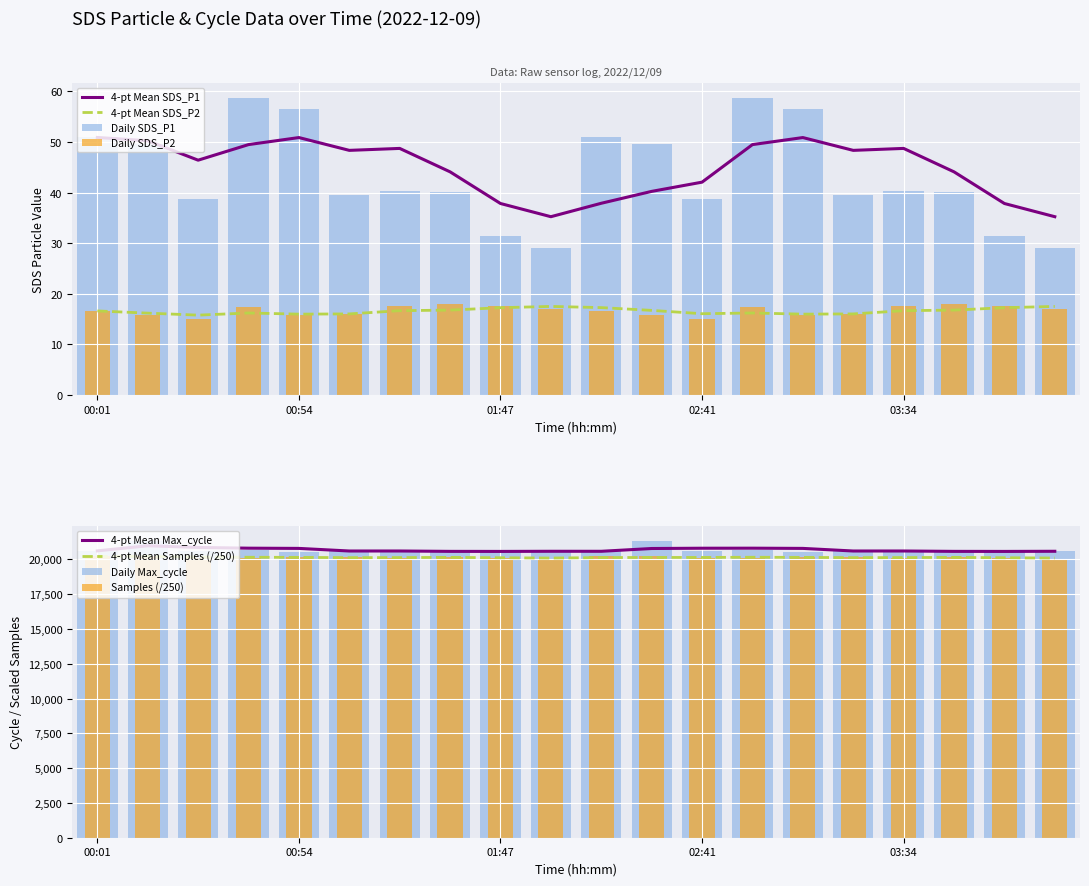

List the series in order of their peak value, highest first.

Max_cycle, SDS_P1, SDS_P2